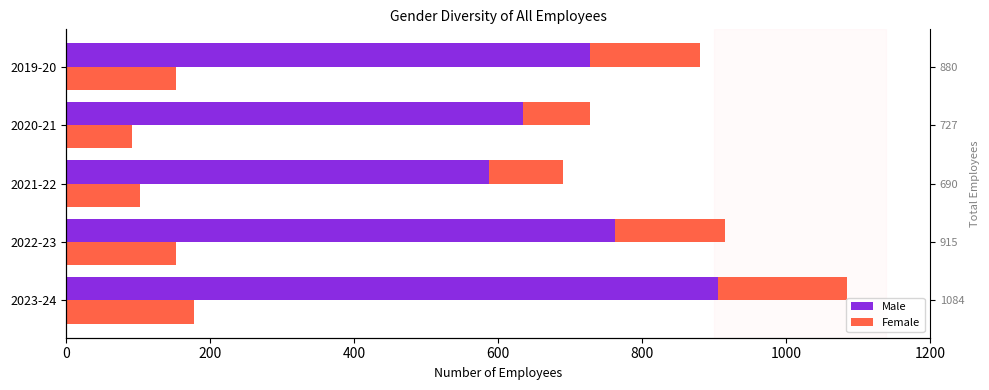

What is the difference between the second highest and second lowest values in the Male series?

128